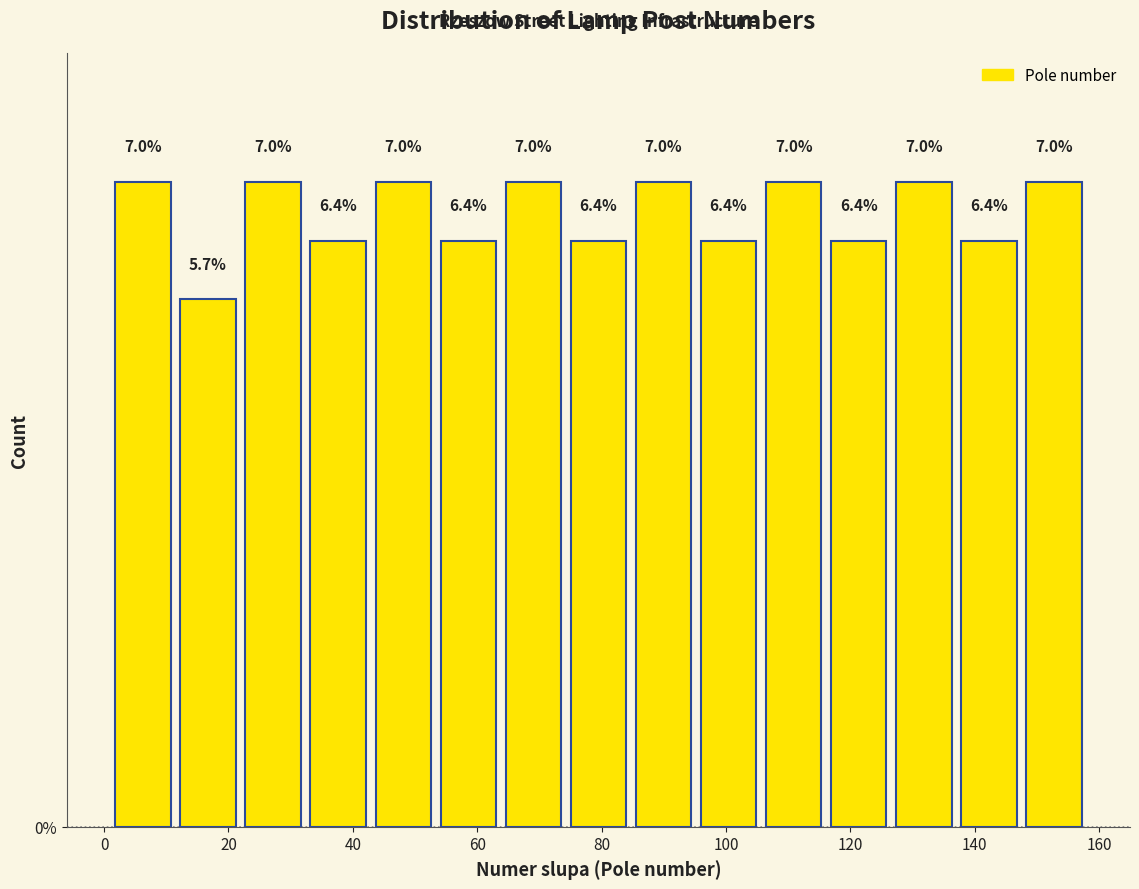

Reading left to right, list every bar in this chart as the range it spans on the x-axis followed by its height. The bar edges are not printed on the chart, so give them approximately, as read against the axis.

2 to 12: 7.0
12 to 22: 5.7
22 to 32: 7.0
32 to 42: 6.4
42 to 54: 7.0
54 to 64: 6.4
64 to 74: 7.0
74 to 84: 6.4
84 to 96: 7.0
96 to 106: 6.4
106 to 116: 7.0
116 to 126: 6.4
126 to 138: 7.0
138 to 148: 6.4
148 to 158: 7.0